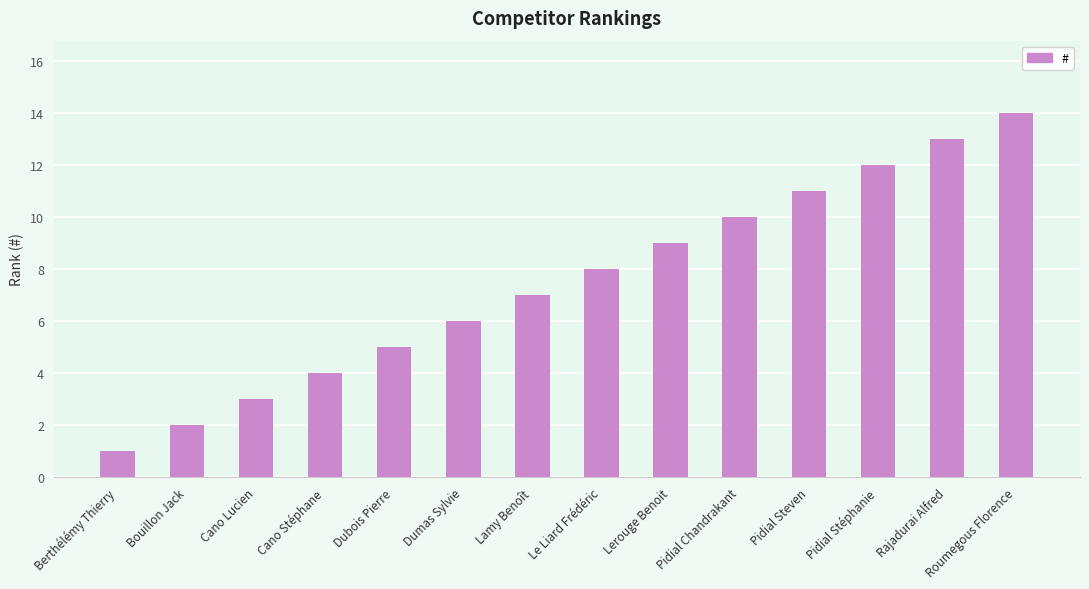

What position from the left is Pidial Chandrakant?

10